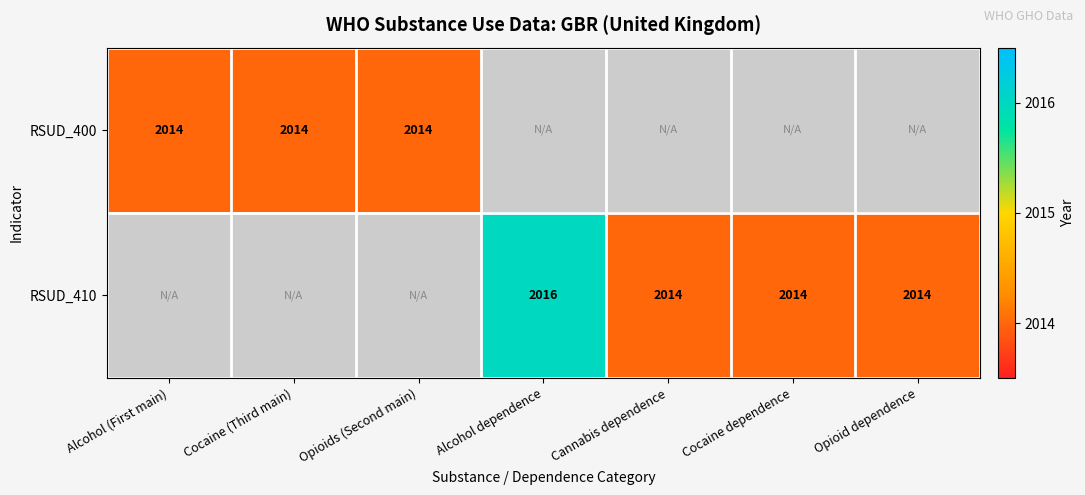

The value of RSUD_400 at Opioids (Second main) is 3413.2. True or false?

False